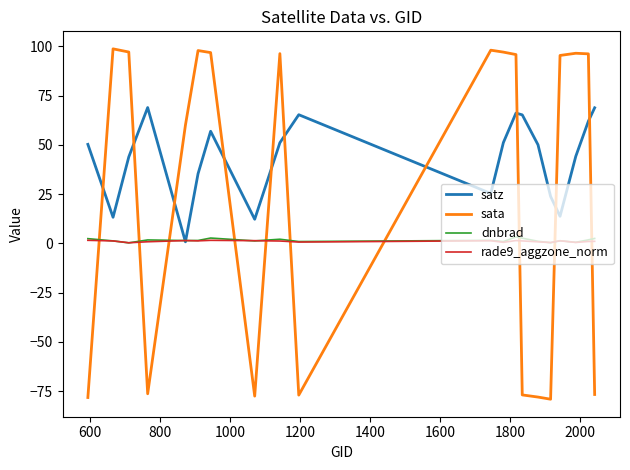

What are all the series names shown in the legend?

satz, sata, dnbrad, rade9_aggzone_norm